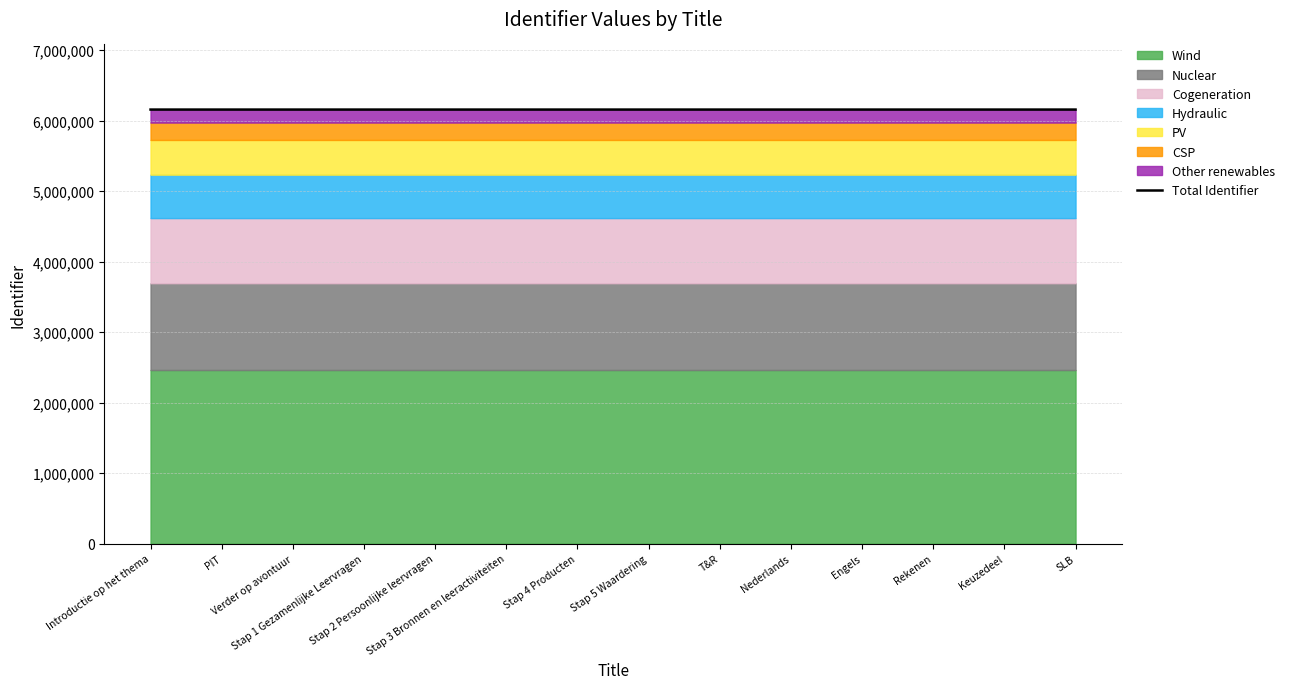

What is the value of the 12th point from the left?

6156676.0